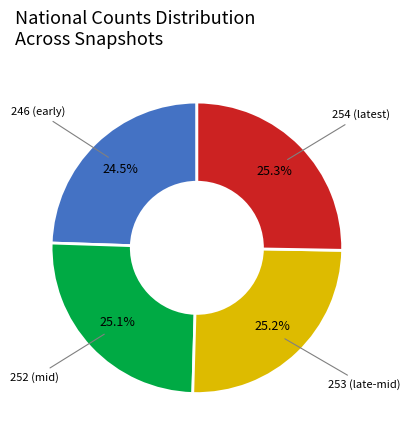

Does any single category account for the majority?

No